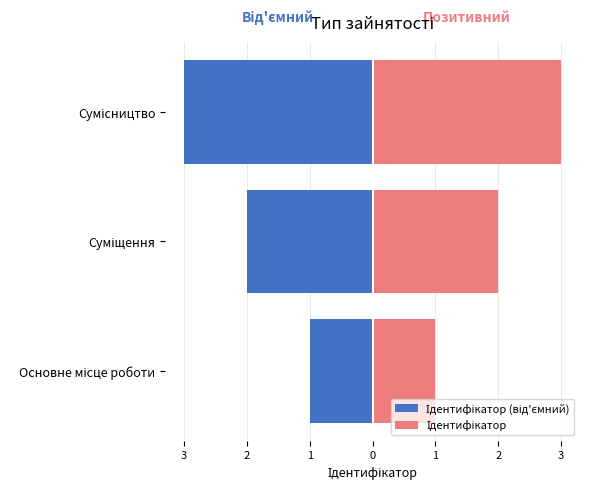

What is the sum of all Ідентифікатор values?

6